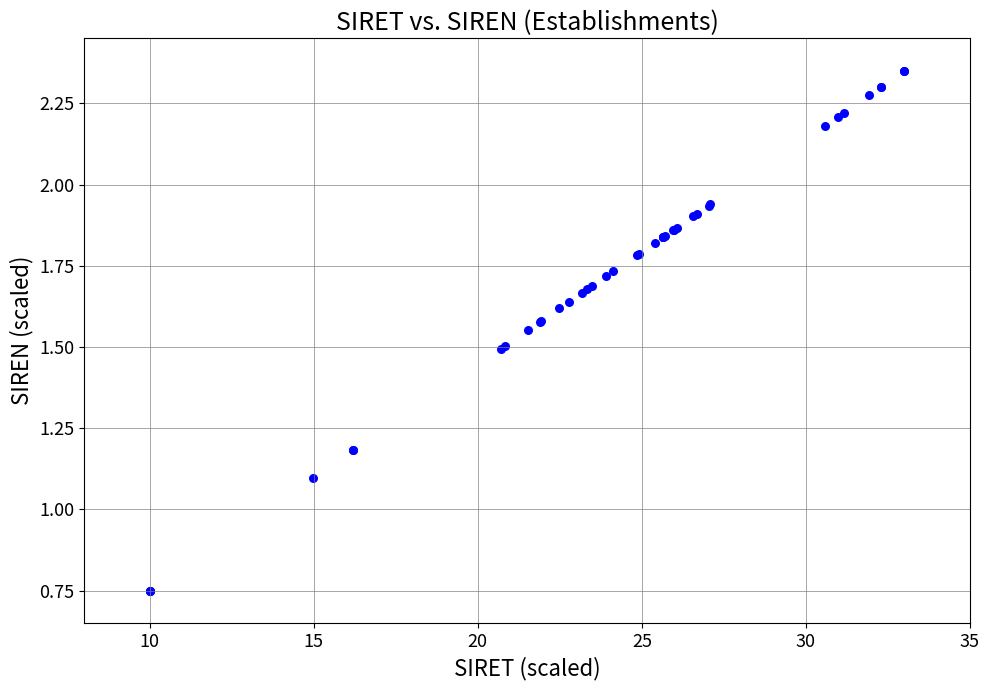

What Y value in the scatter plot is closest to 1?

1.1